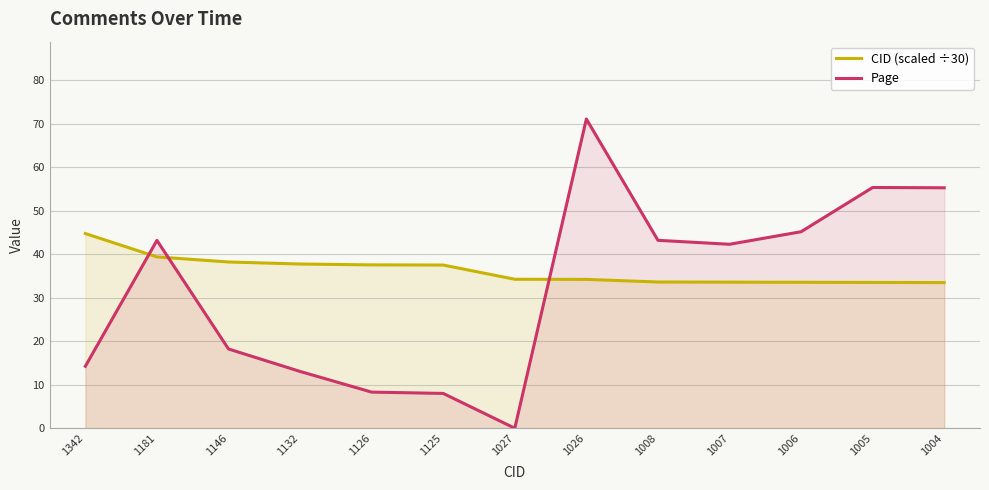

The Page series shows 18.2 at 1146. True or false?

True